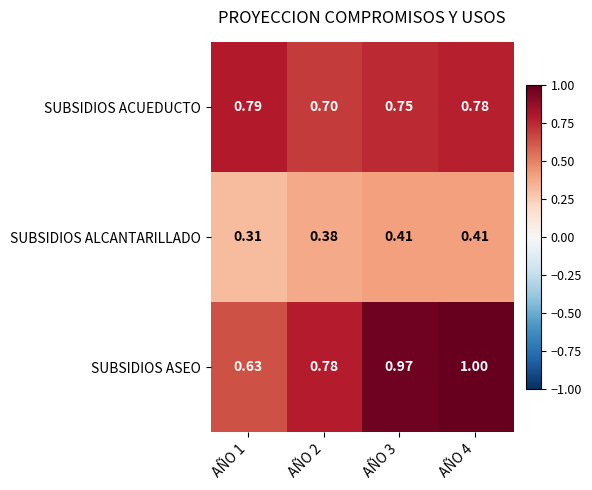

Which series has the widest spread of values?

SUBSIDIOS ASEO